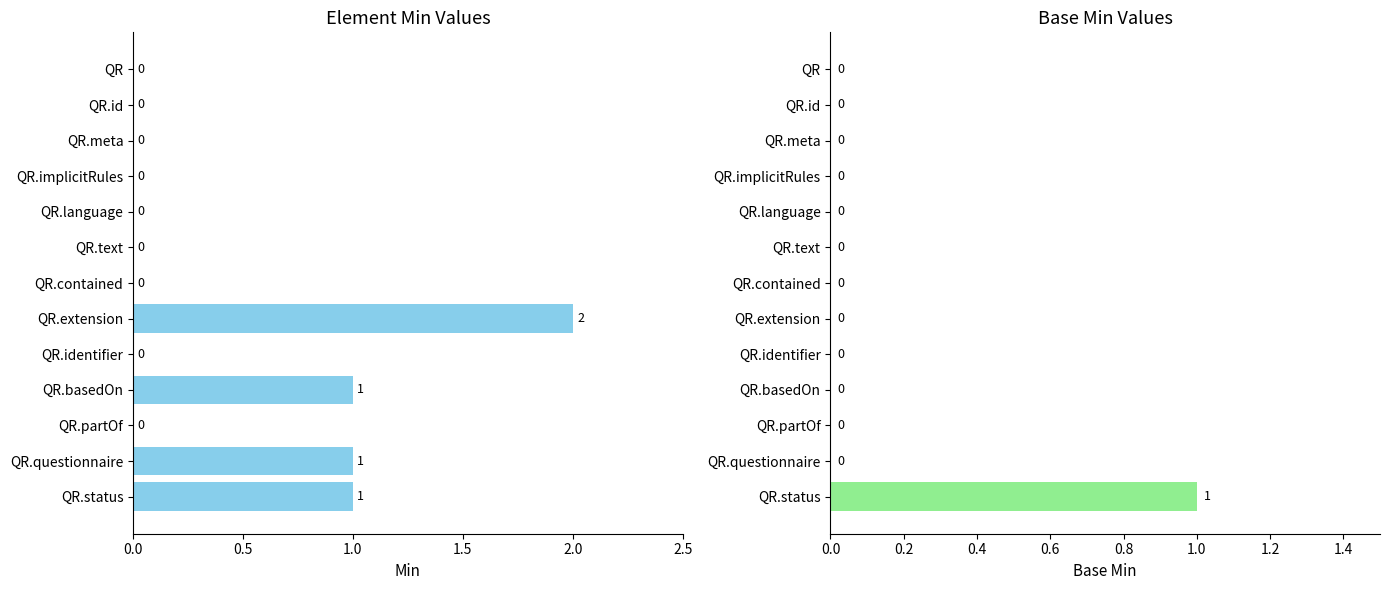

How many bars are there in total?

26